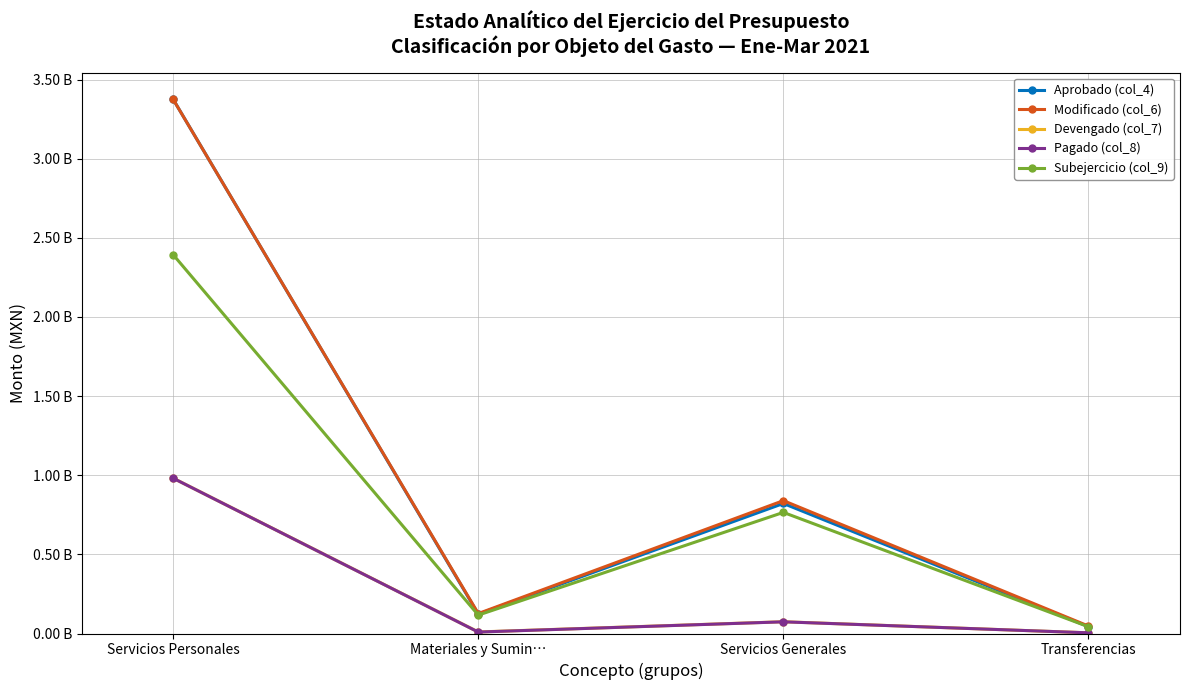

At which category does Devengado (col_7) reach its first local peak?

Servicios Generales